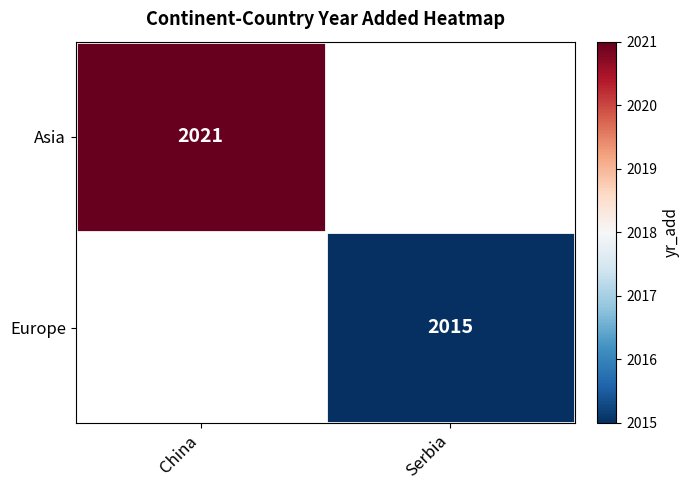

Which category has the highest value across all series?

China